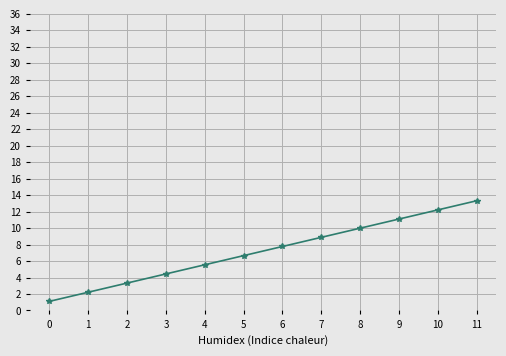

What is the difference between the maximum and minimum values?

12.2